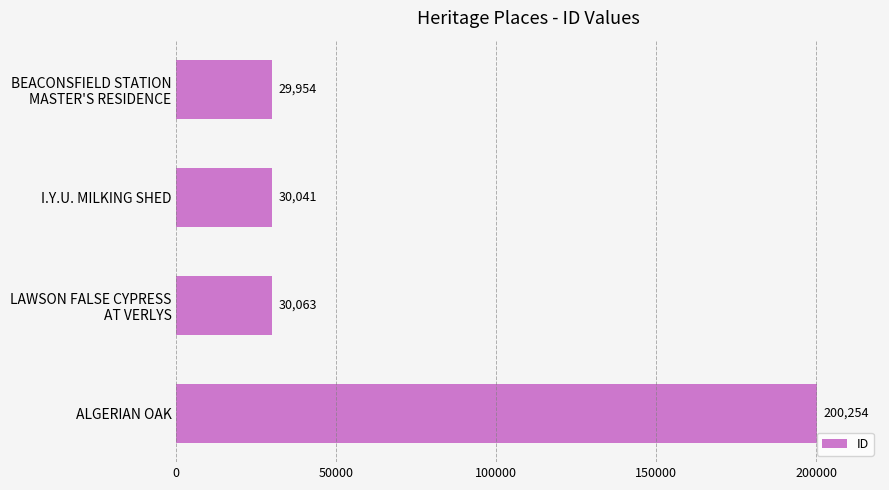

The chart shows a value of 200254 at ALGERIAN OAK. True or false?

True